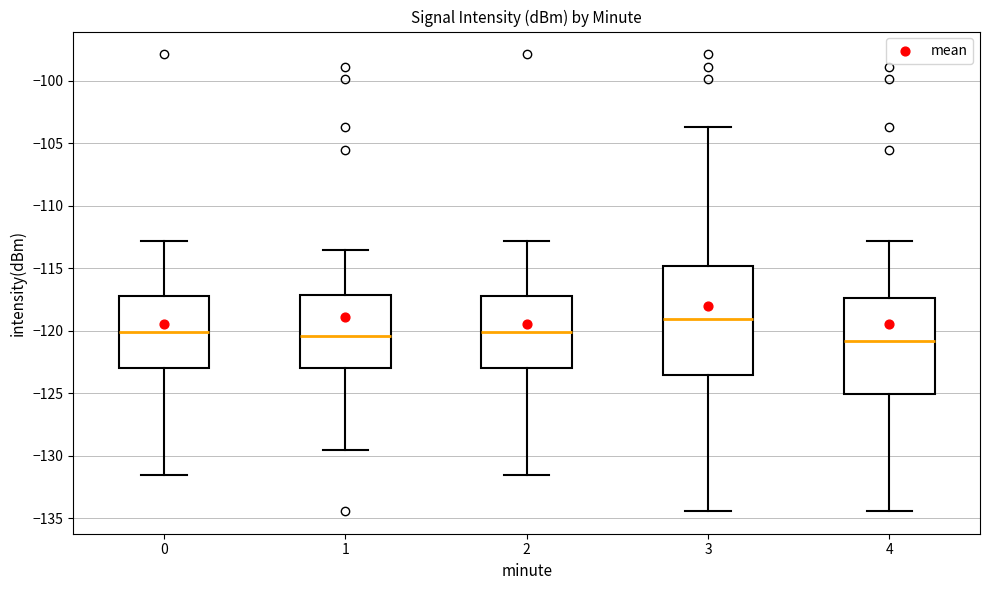

Where does the median line of the box at x = 3 sit on the y-axis? The values are not printed on the chart, so give them approximately, as read against the axis.

-119.0